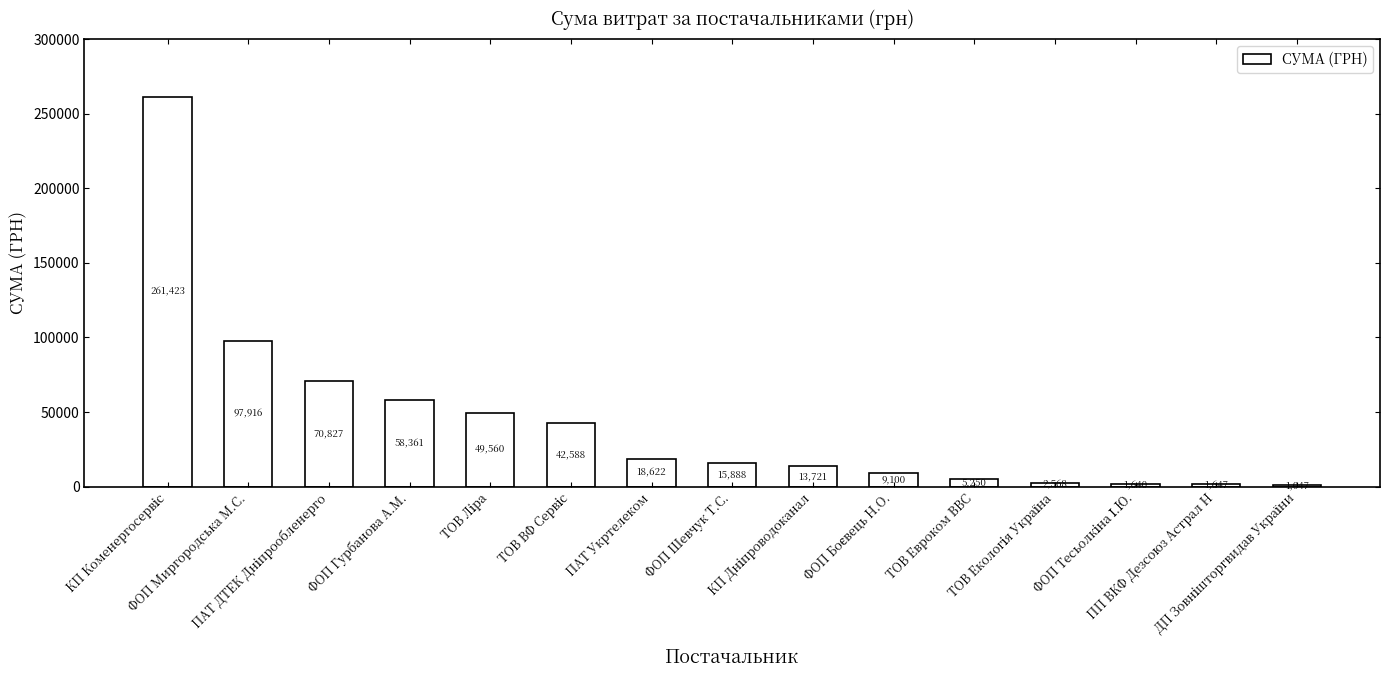

What is the greatest value displayed?

261422.7